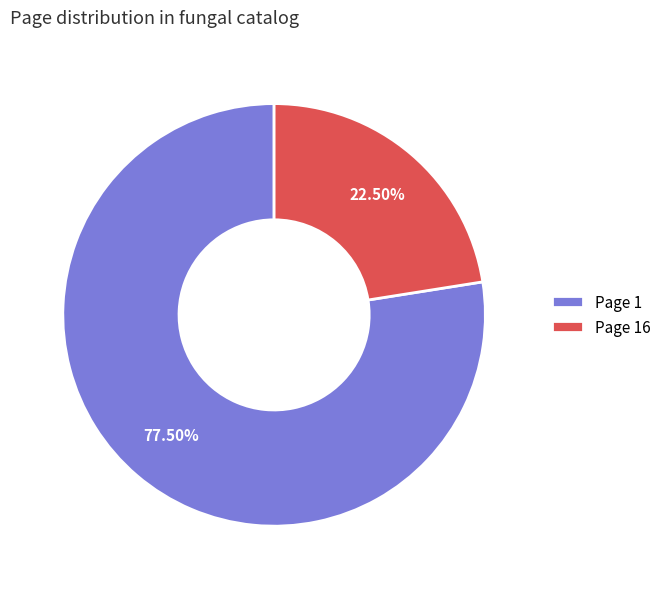

How many segments does this pie chart have?

2